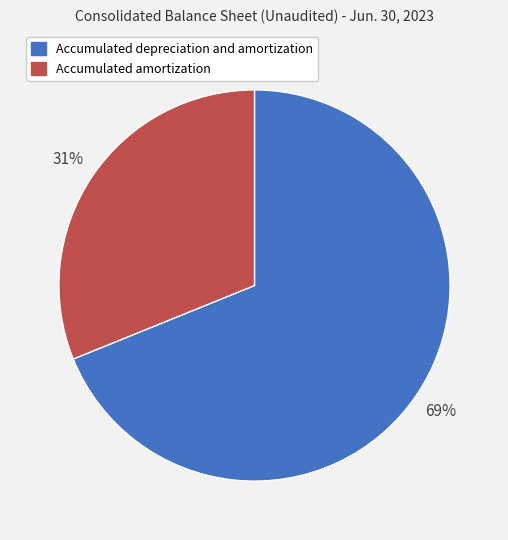

To the nearest percent, what portion does Accumulated amortization represent?

31%